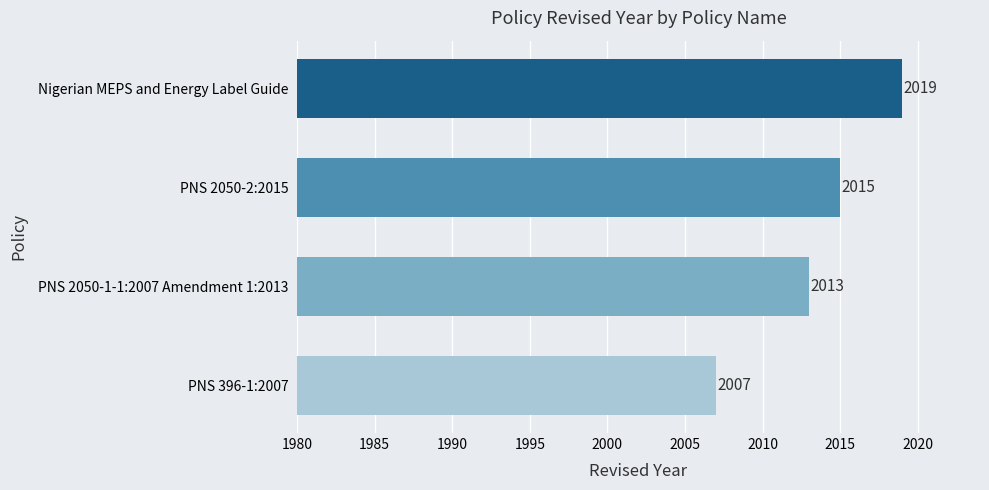

What is the maximum value shown in the chart?

2019